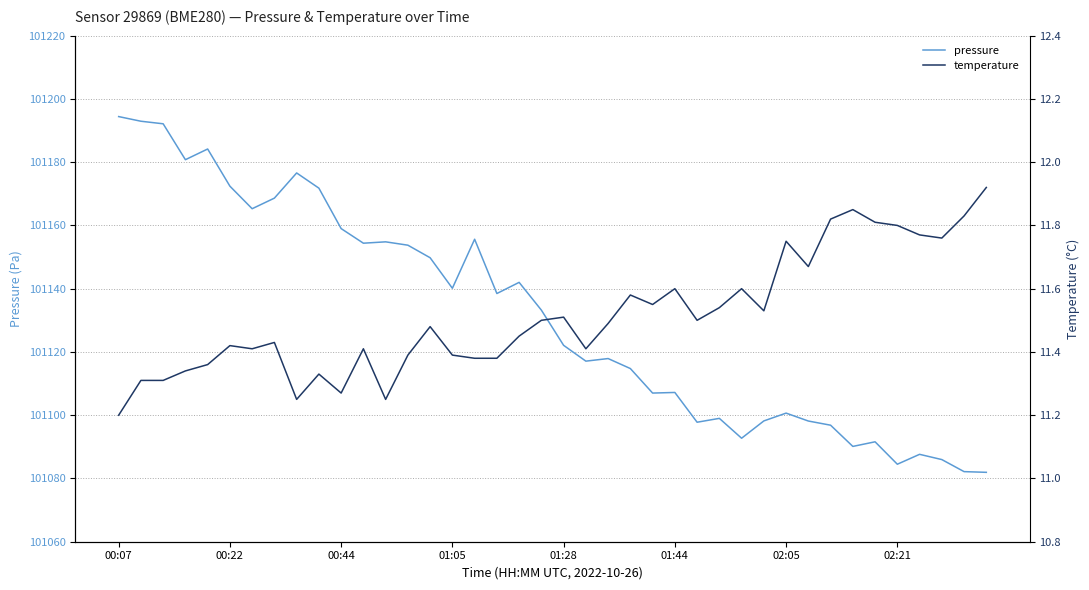

Which series changed the most between 01:44 and 02:05?

pressure